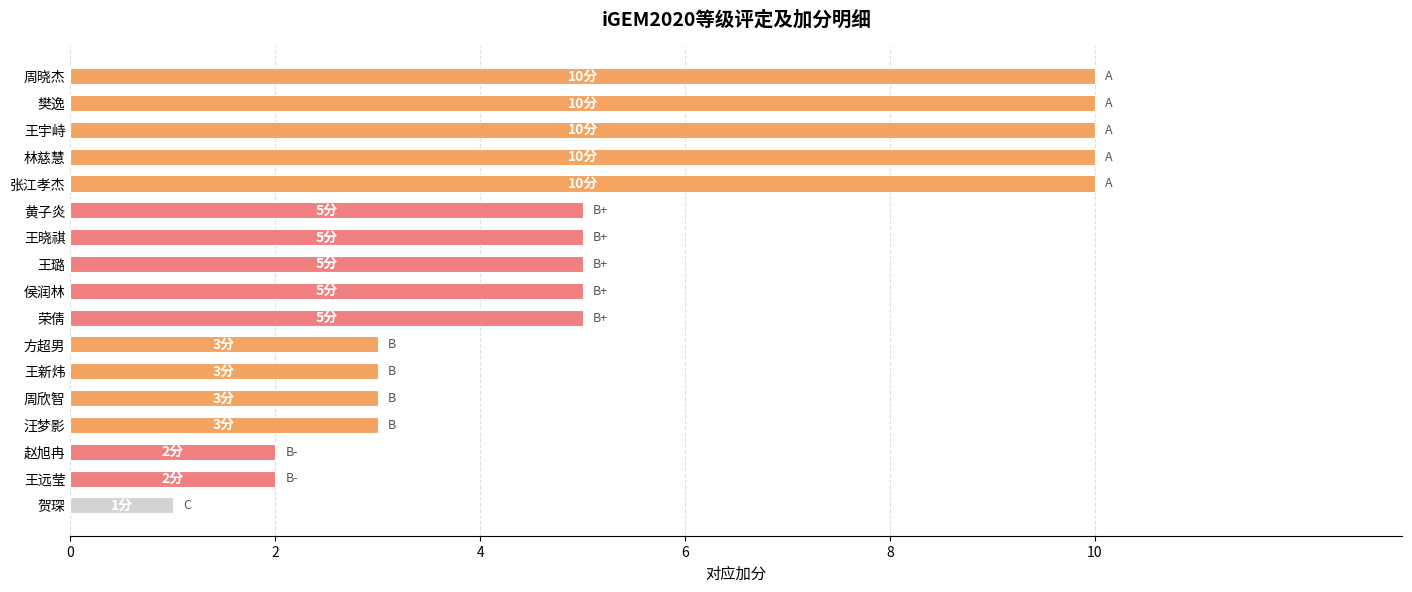

What position from the top is 王新炜?

12